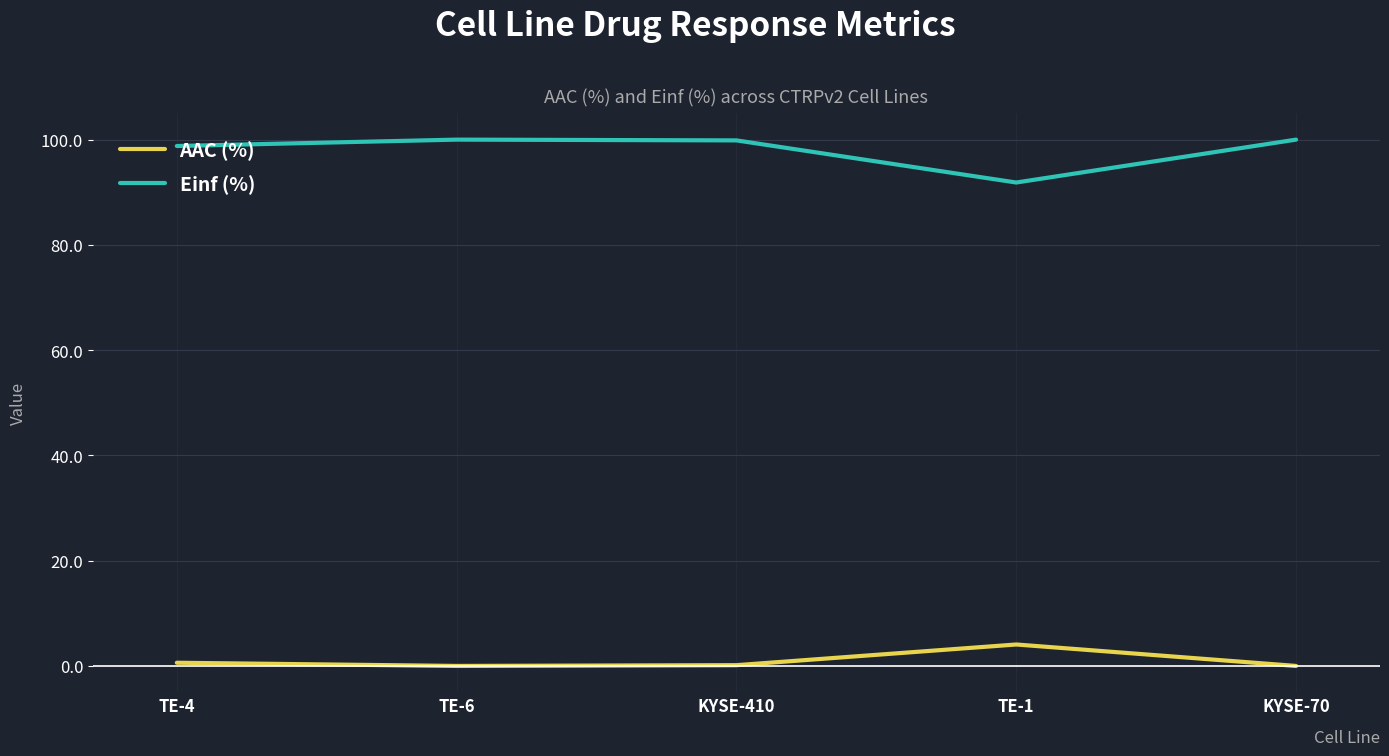

Rank the series by their average value, from lowest to highest.

AAC (%), Einf (%)